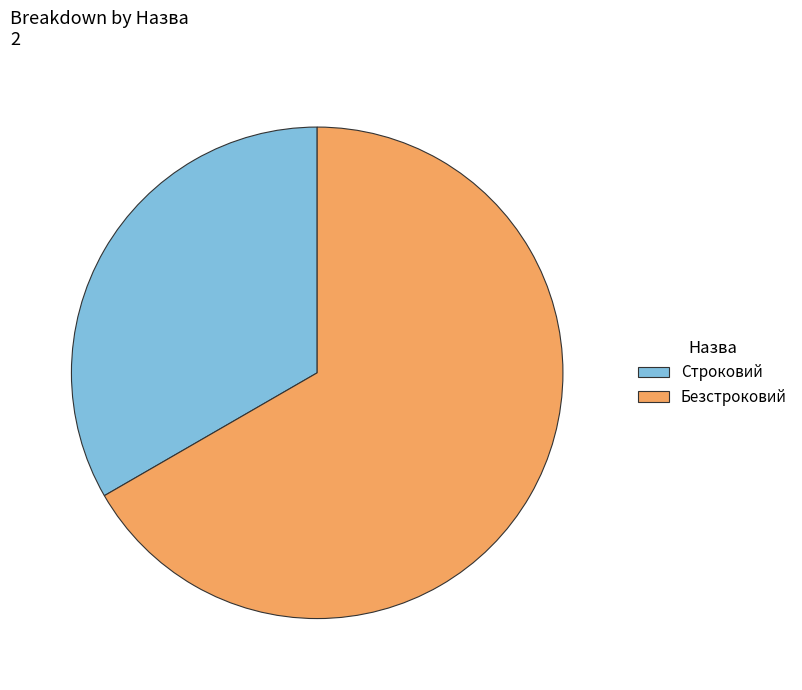

True or false: Безстроковий accounts for 74% of the total.

False